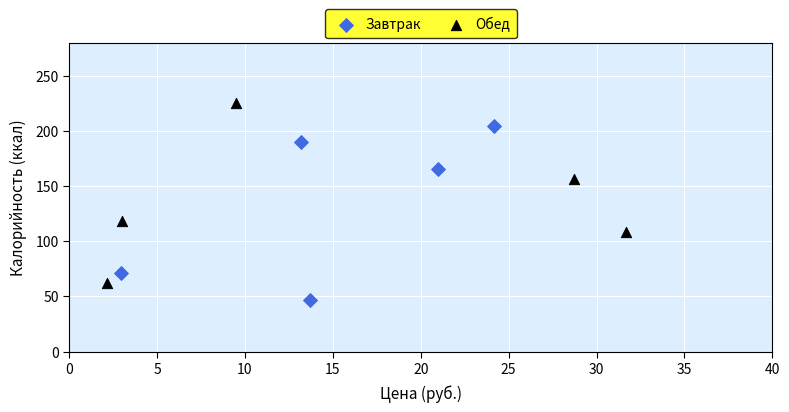

Which series has the widest spread of Y values?

Обед